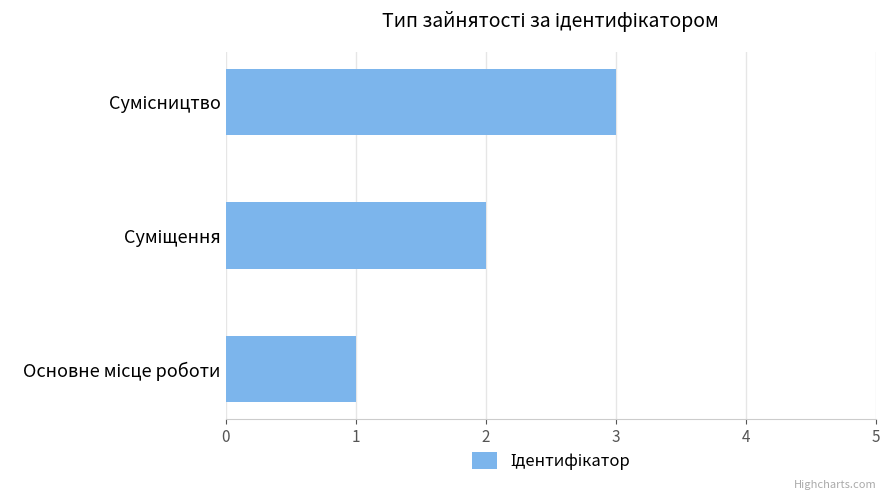

What is the maximum value shown in the chart?

3